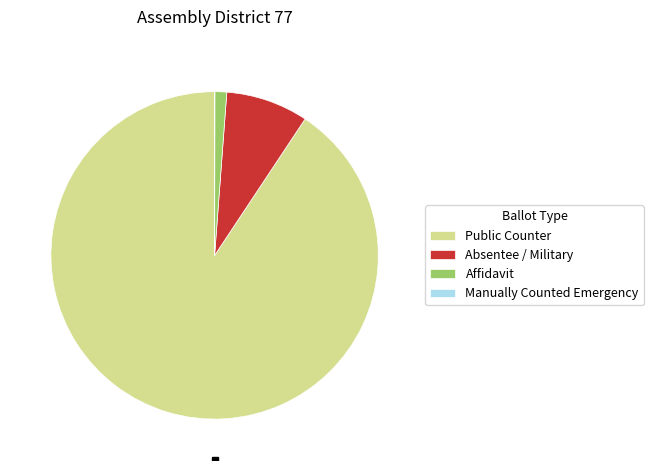

Which category has the biggest portion of the pie?

Public Counter